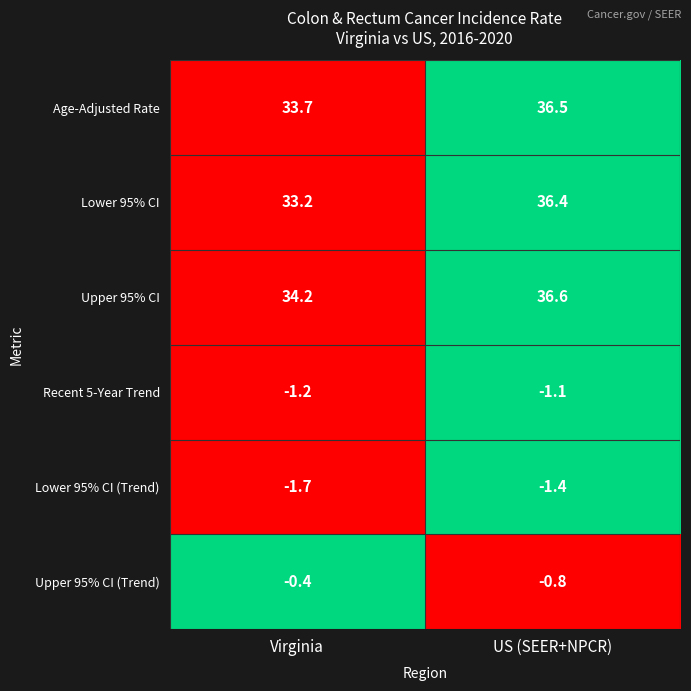

Which category has the highest value across all series?

US (SEER+NPCR)